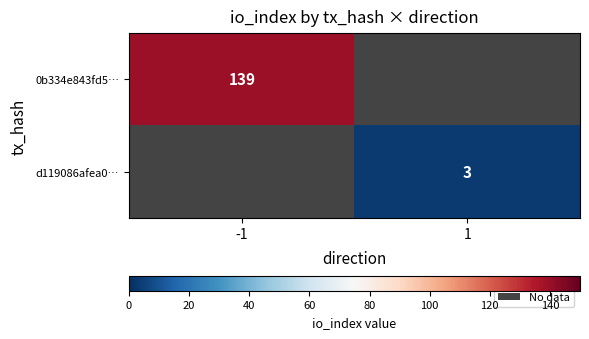

True or false: d119086afea0… has a value of 3 at 1.

True